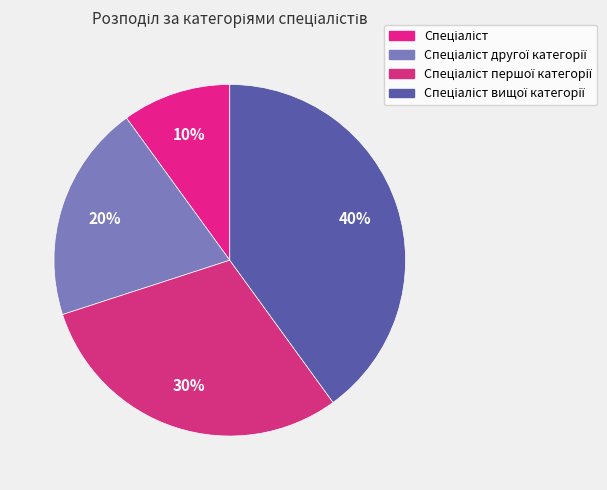

Count the number of slices in the pie.

4